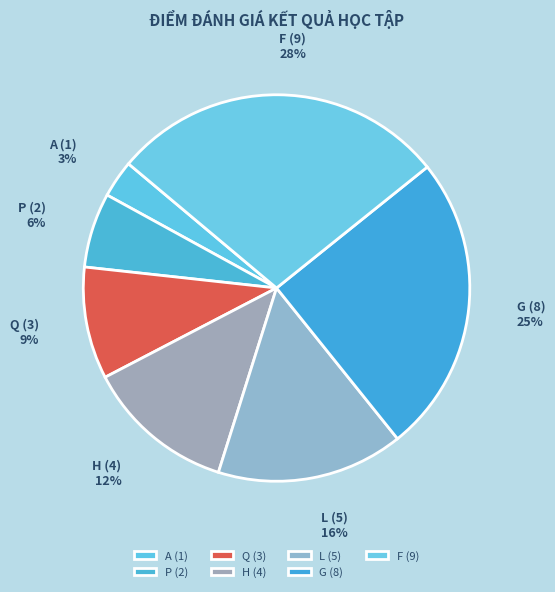

Does any single category account for the majority?

No